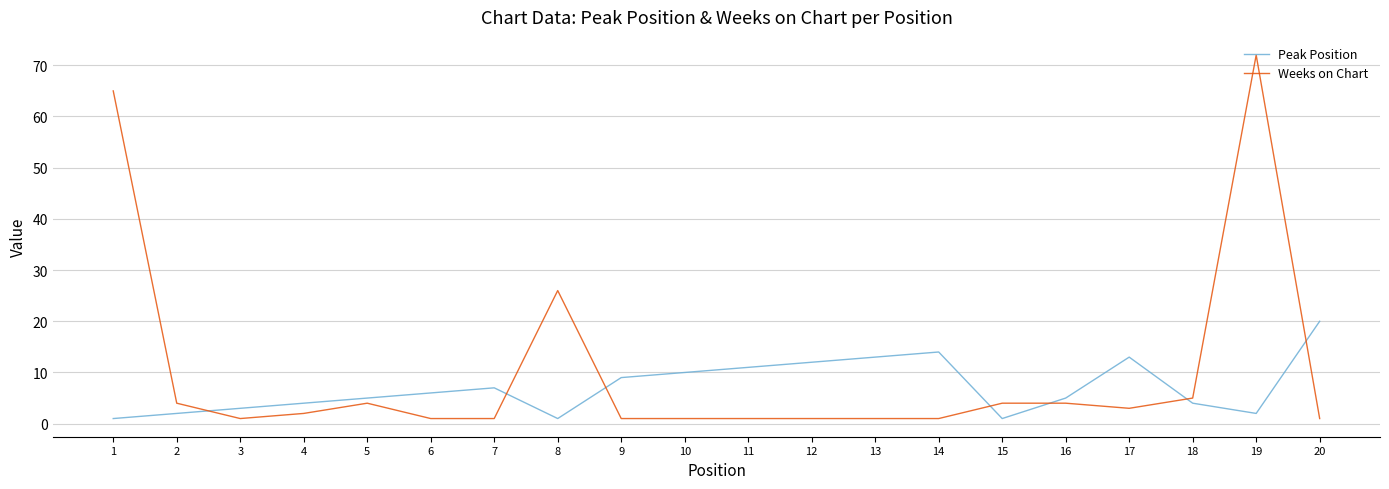

At which label does Weeks on Chart first exceed 2?

1